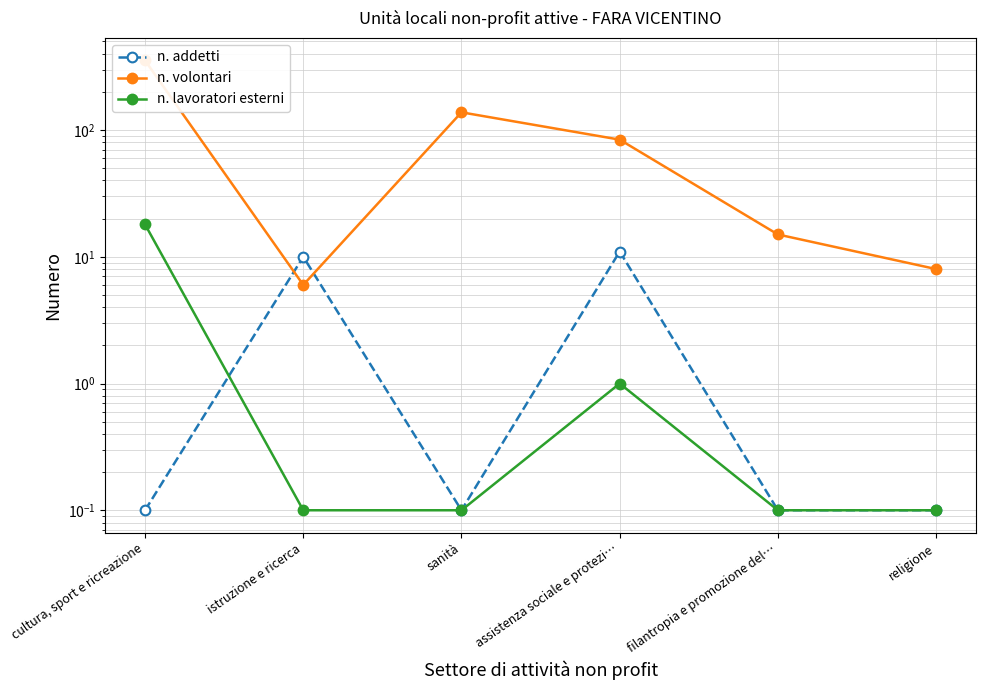

What is the difference between the n. lavoratori esterni values at cultura, sport e ricreazione and religione?

17.9